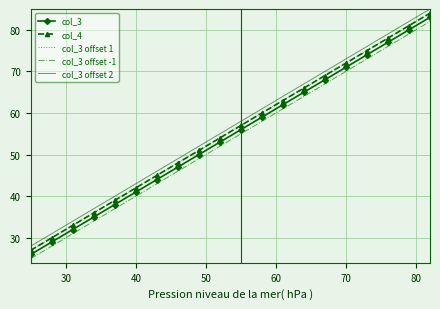

How many distinct data groups are displayed?

5